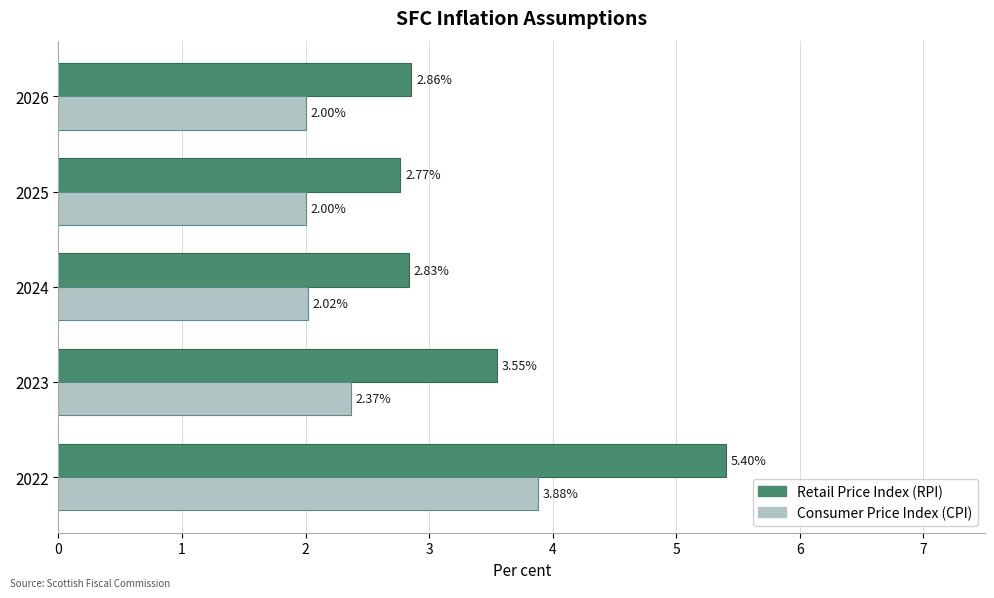

Count the number of data series in this chart.

2